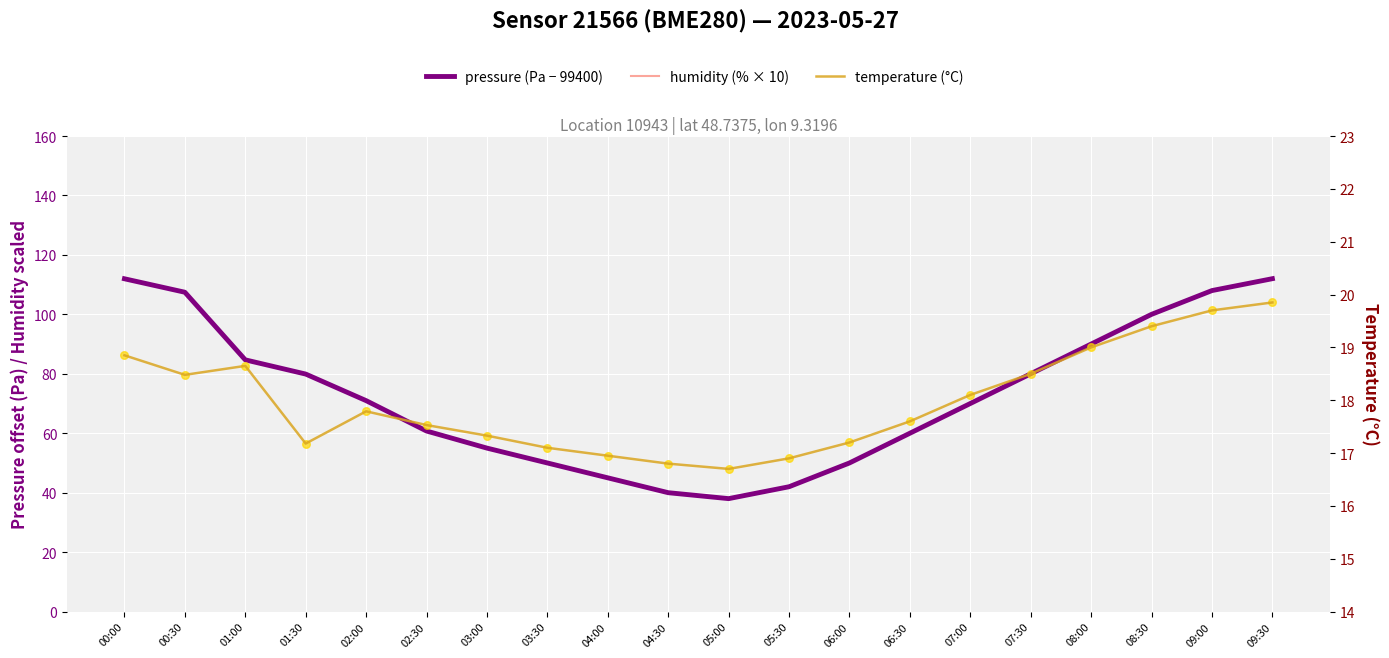

Which series reaches the maximum Y coordinate?

humidity (% × 10)